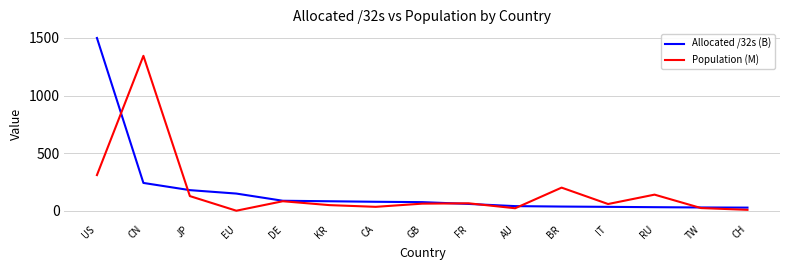

Rank the series at US from lowest to highest value.

Population (M), Allocated /32s (B)